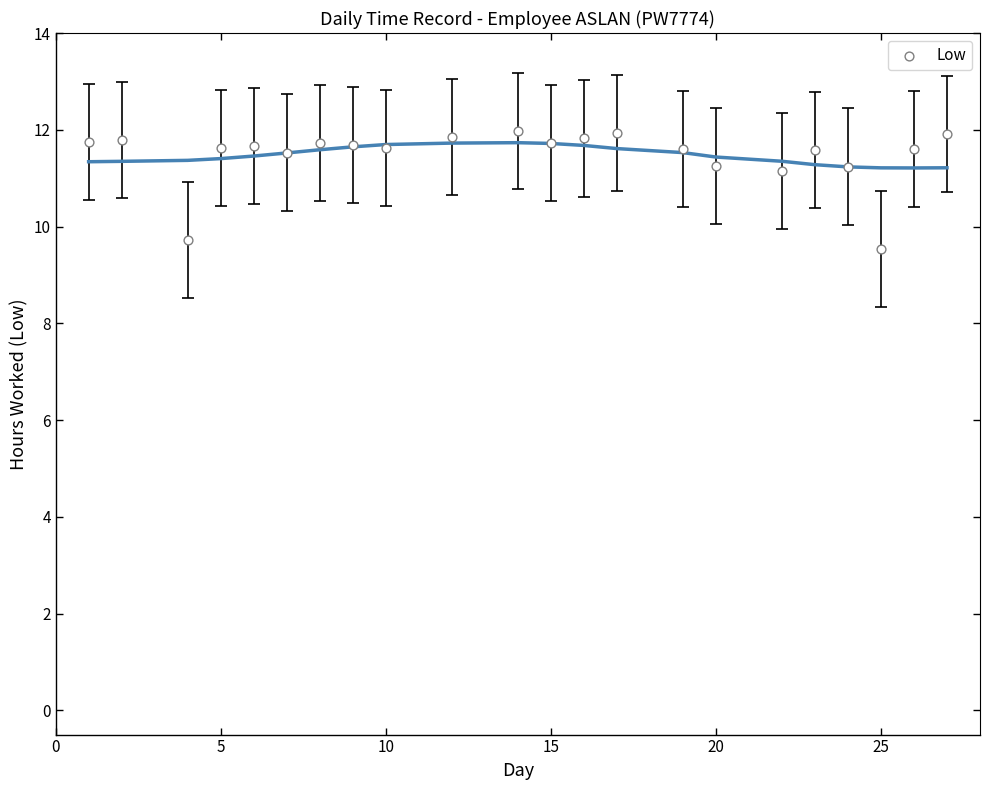

What Y value in the scatter plot is closest to 10?

9.7